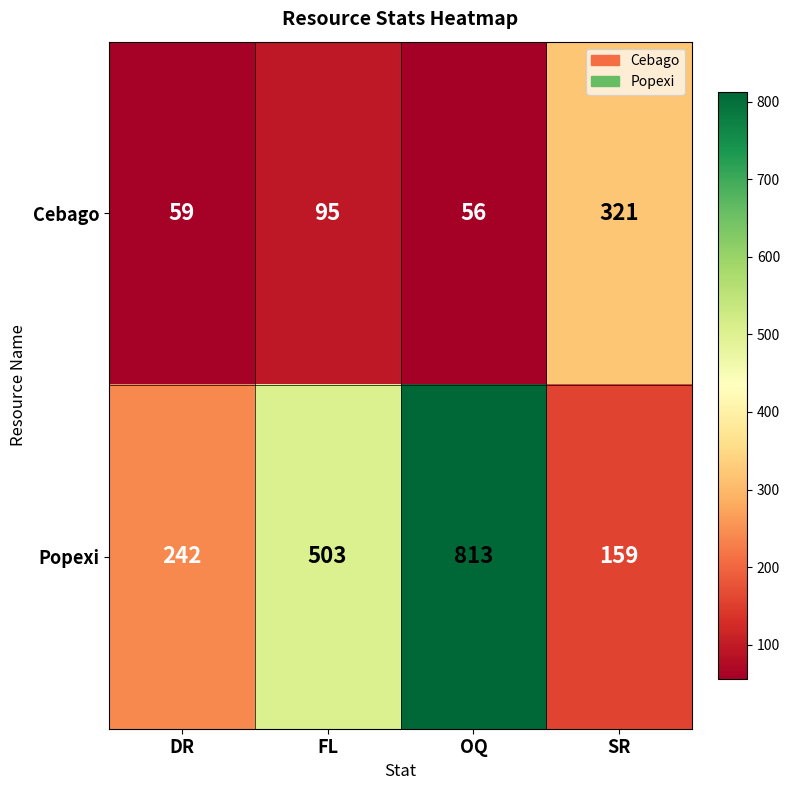

Is it true that Popexi equals 102 at SR?

False